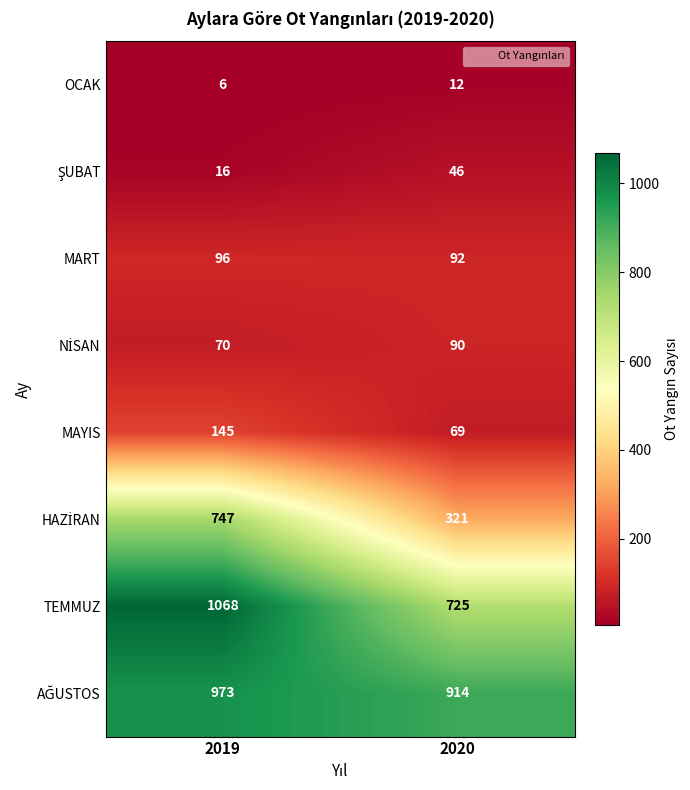

What is the sum of all MAYIS values?

214